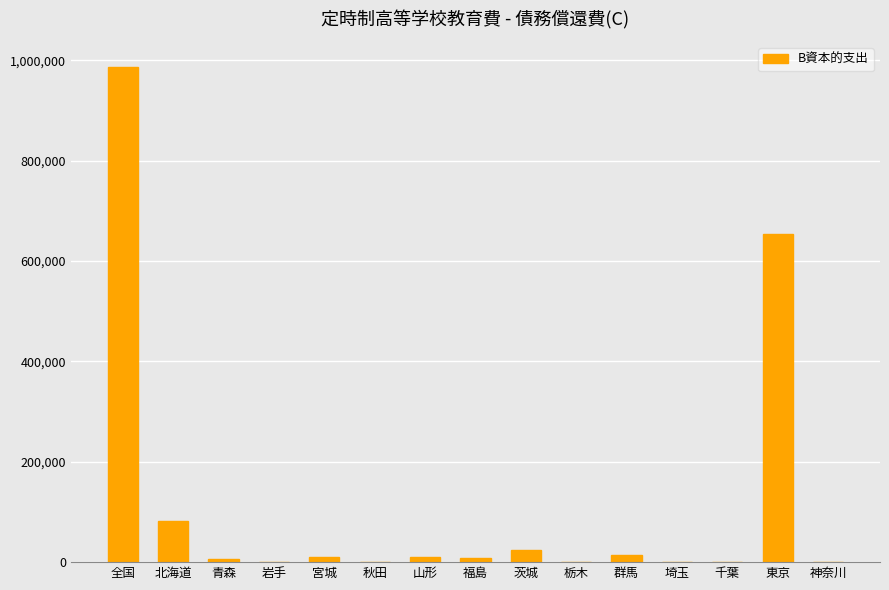

What is the change in value from 茨城 to 千葉?

-25044